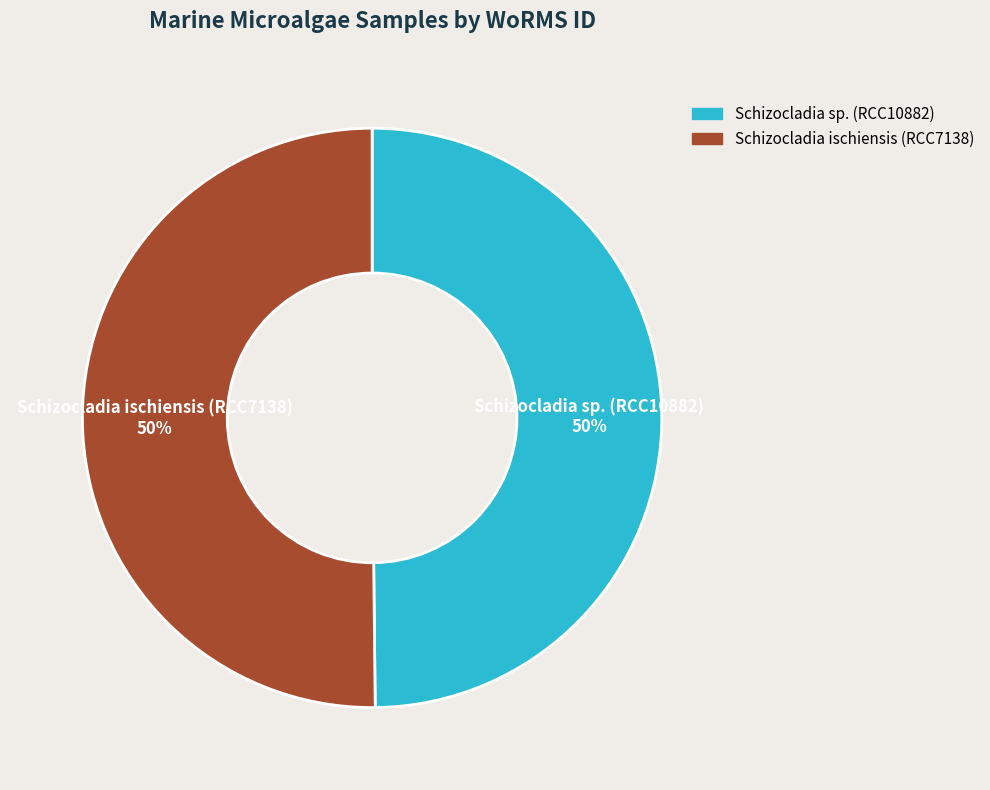

Is the sum of Schizocladia ischiensis (RCC7138) and Schizocladia sp. (RCC10882) greater than half?

Yes